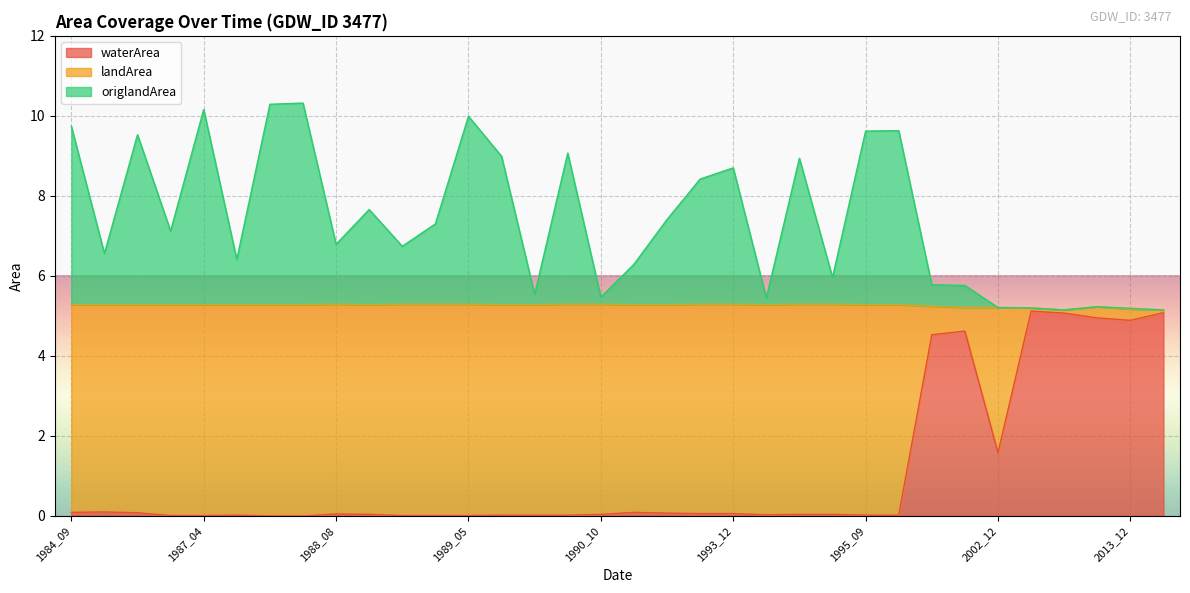

True or false: waterArea and origlandArea cross at least once.

False